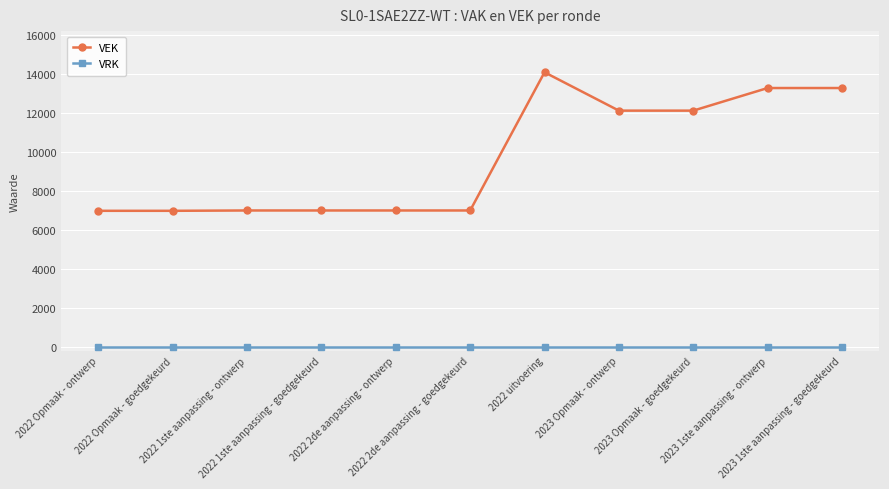

What is the maximum value shown in the chart?

14091